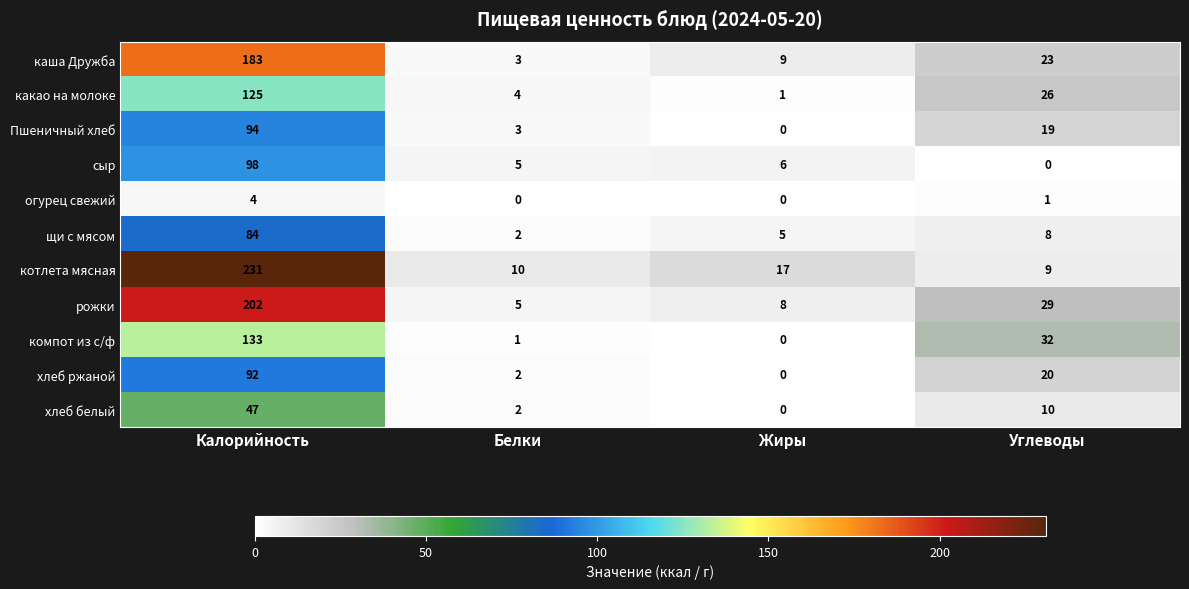

The котлета мясная series shows 9 at Углеводы. True or false?

True